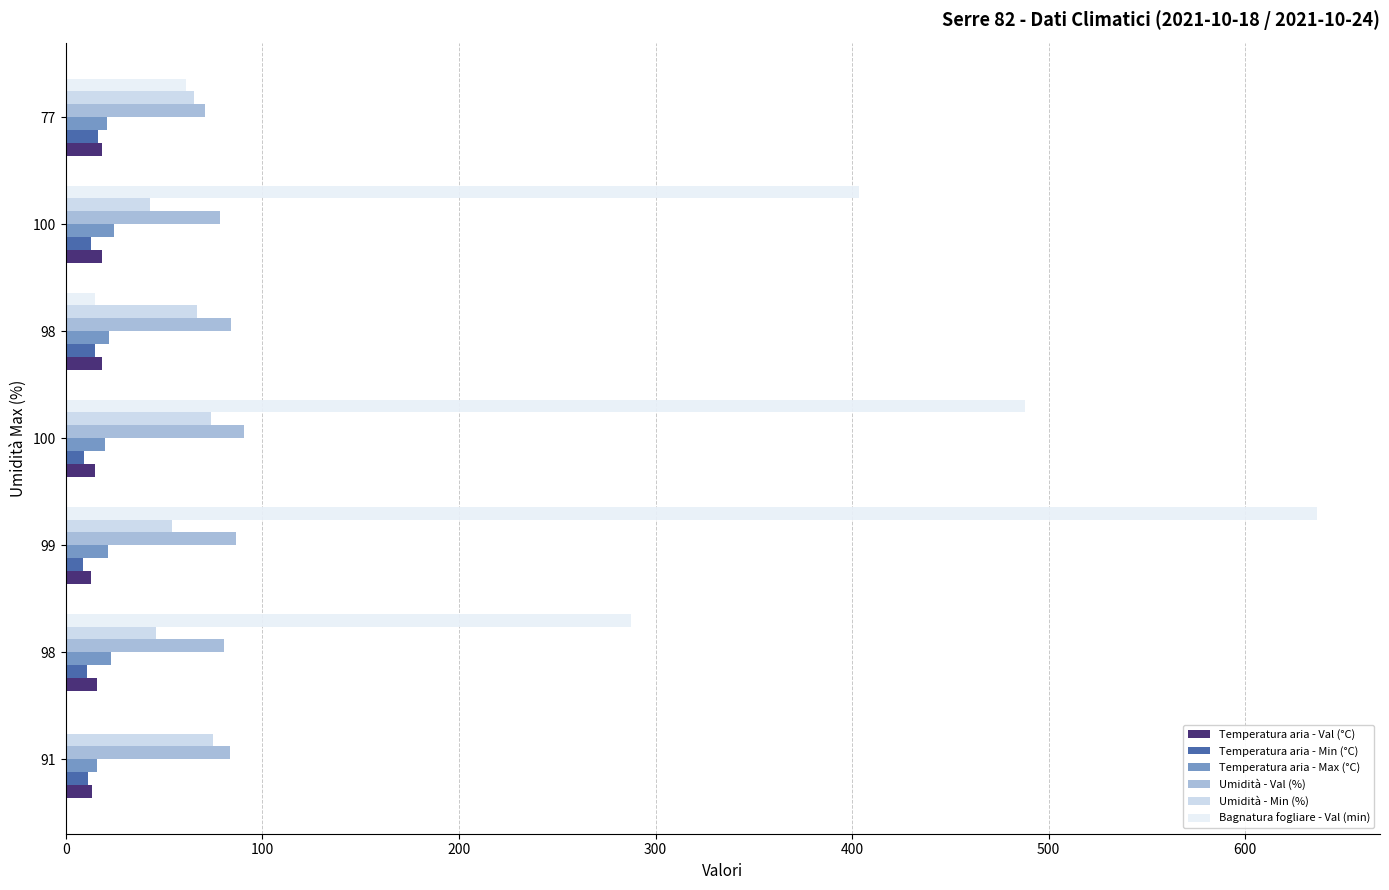

How many positive values does the Bagnatura fogliare - Val (min) series have?

6